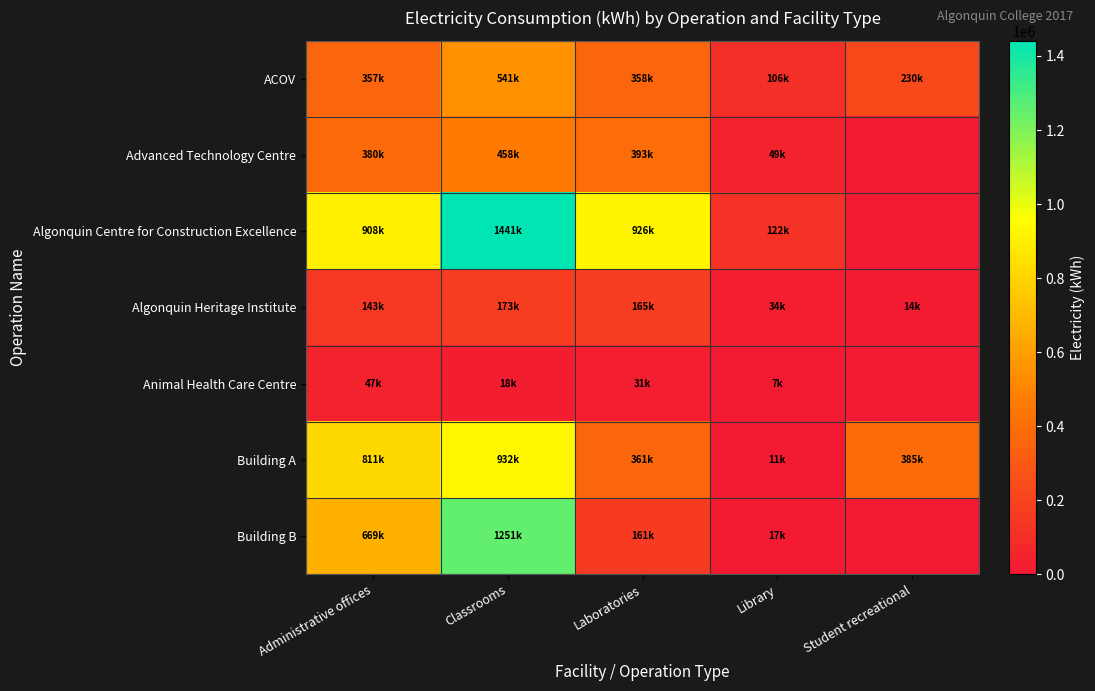

Reading left to right, transcribe all the data shown in this chart.

ACOV: Administrative offices=356728.7	Classrooms=540614.1	Laboratories=357543.2	Library=105654.9	Student recreational=229653.1
Advanced Technology Centre: Administrative offices=379502.5	Classrooms=458472.6	Laboratories=393178.5	Library=49142.1	Student recreational=0.0
Algonquin Centre for Construction Excellence: Administrative offices=907957.0	Classrooms=1440833.7	Laboratories=925544.8	Library=121586.9	Student recreational=0.0
Algonquin Heritage Institute: Administrative offices=143129.5	Classrooms=172520.2	Laboratories=164637.6	Library=33699.0	Student recreational=13701.7
Animal Health Care Centre: Administrative offices=46956.4	Classrooms=18271.8	Laboratories=31064.9	Library=7232.1	Student recreational=0.0
Building A: Administrative offices=811190.3	Classrooms=932166.6	Laboratories=360748.6	Library=11210.9	Student recreational=384981.8
Building B: Administrative offices=669391.3	Classrooms=1251441.9	Laboratories=160761.3	Library=16770.5	Student recreational=0.0